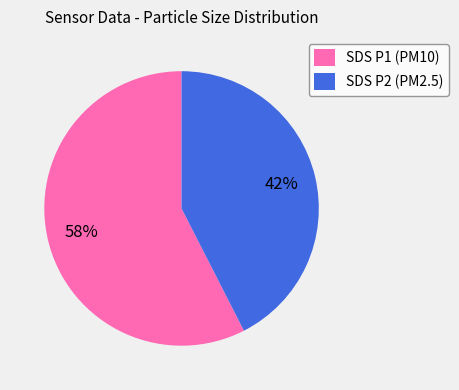

Rank the categories by value from lowest to highest.

SDS P2 (PM2.5), SDS P1 (PM10)